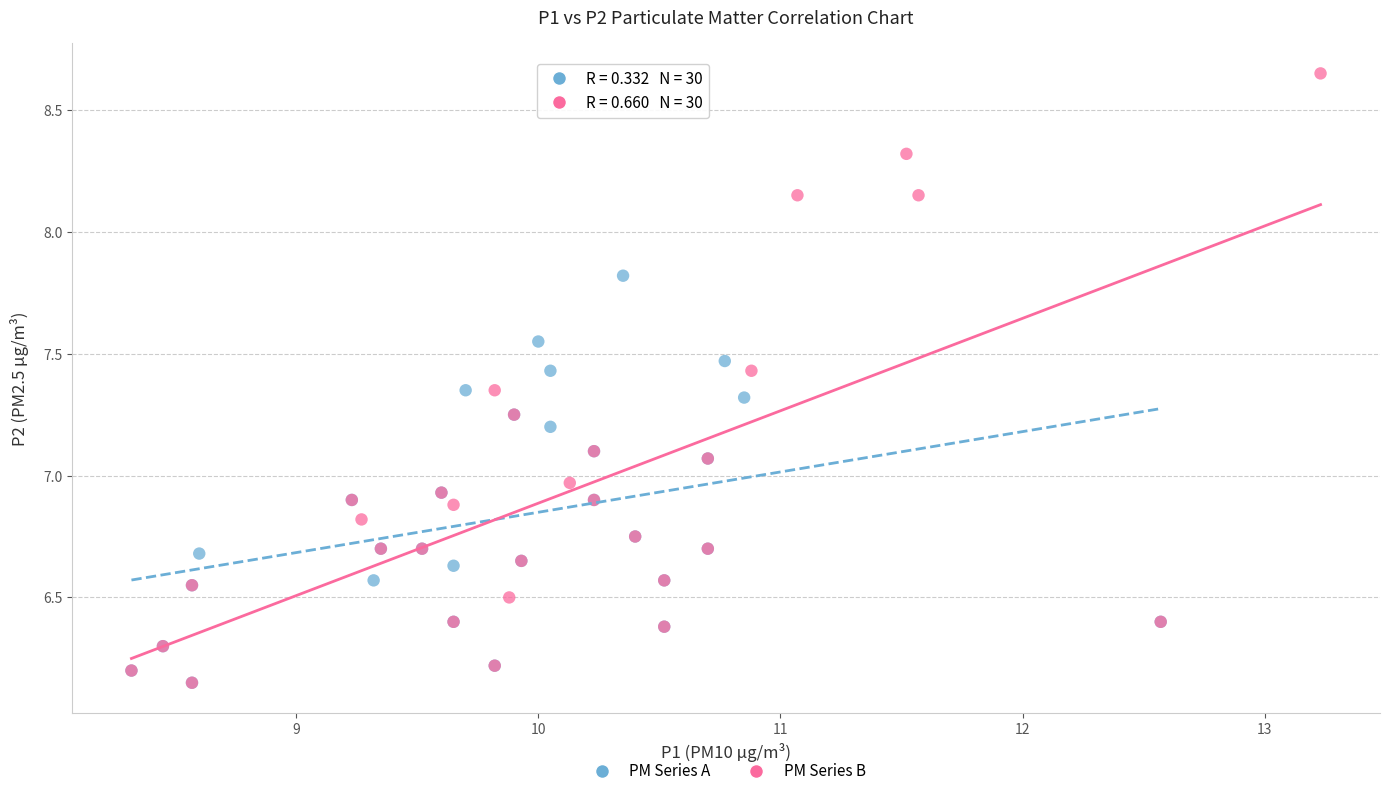

Which series has the widest spread of Y values?

PM Series B